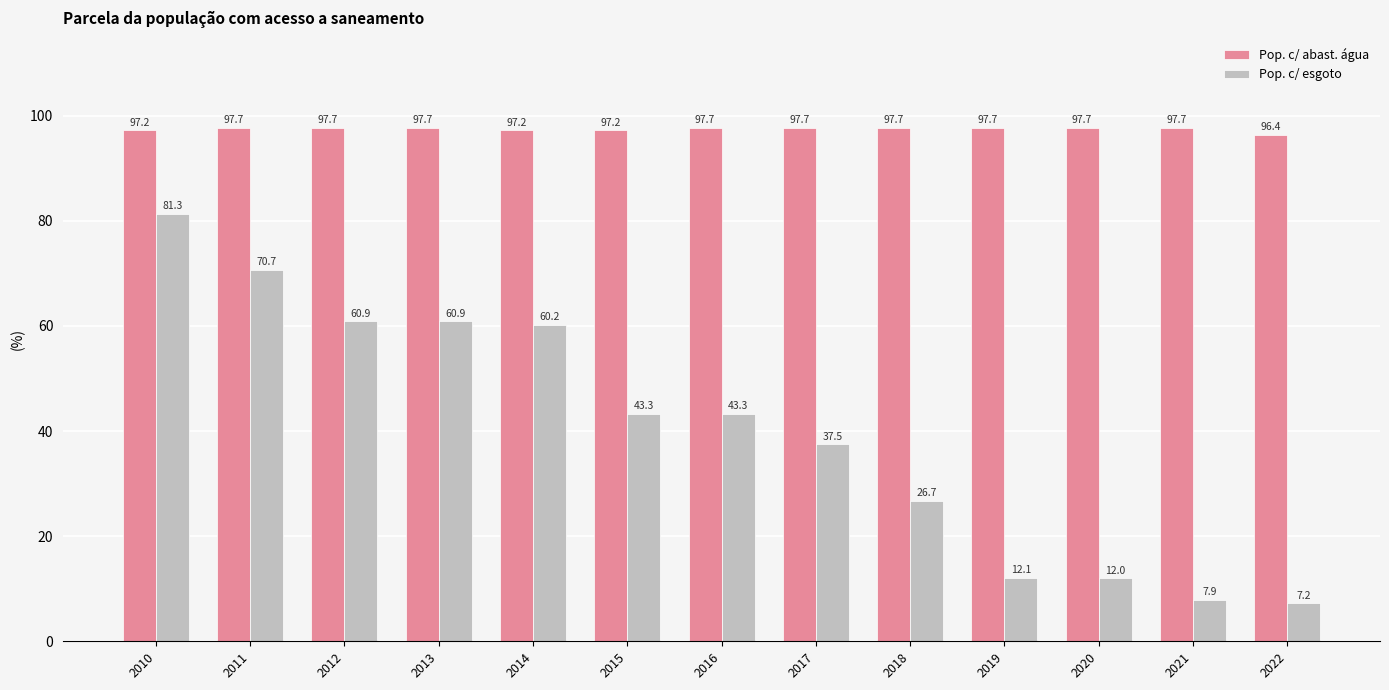

What is the spread (max minus min) of values at 2010?

15.9